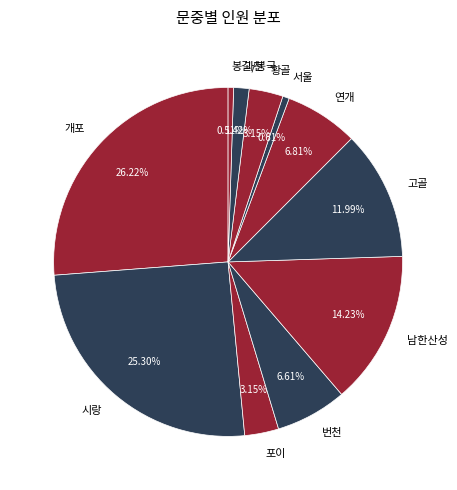

Does any single category account for the majority?

No